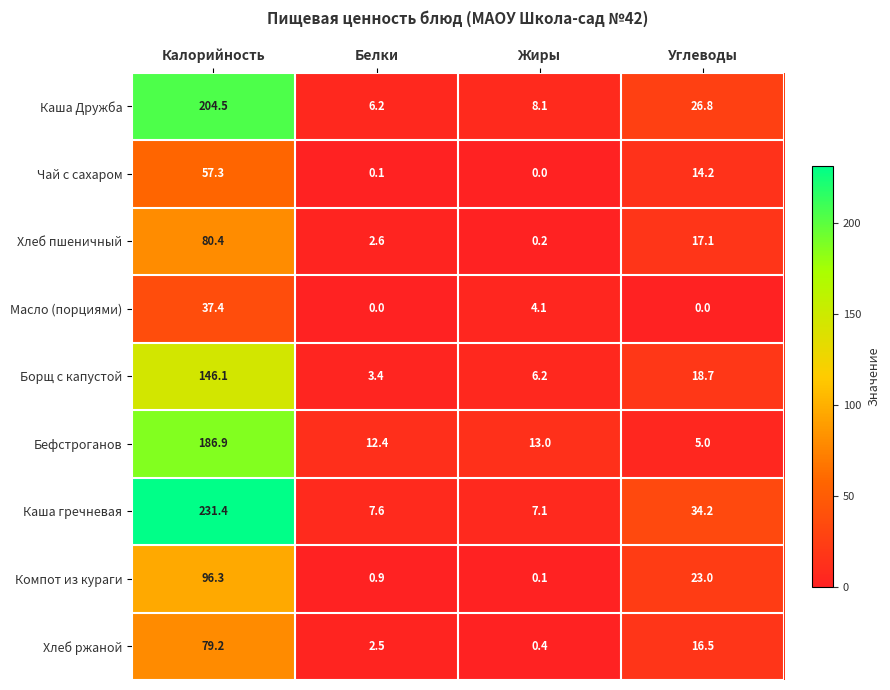

What is the difference between the Компот из кураги values at Калорийность and Углеводы?

73.3